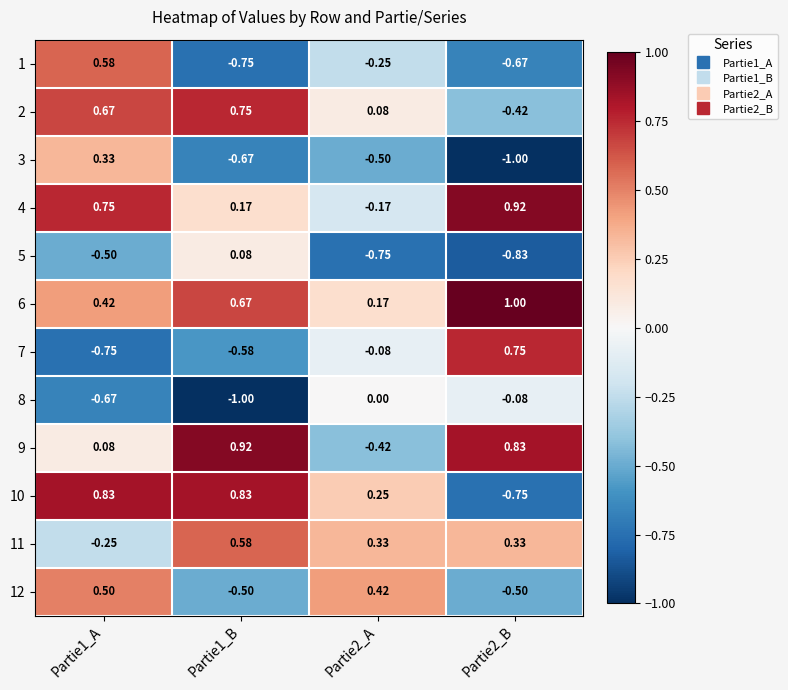

What is the spread (max minus min) of values at Partie1_B?

1.9